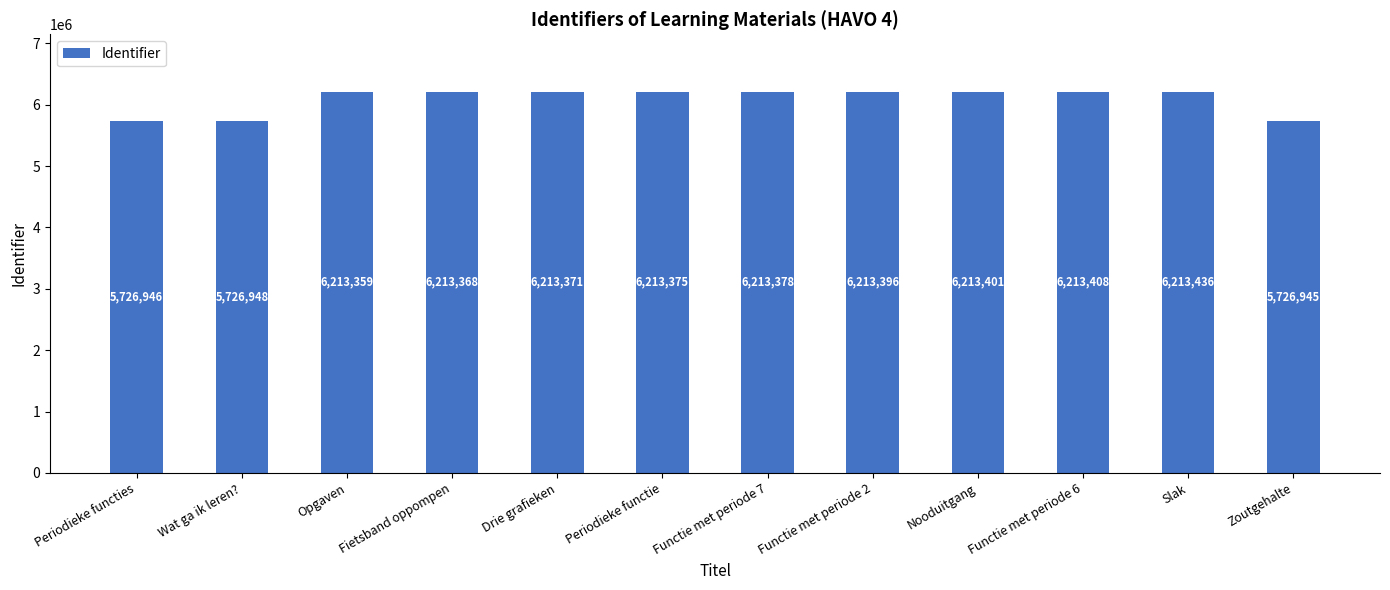

Which category has the highest value across all series?

Slak